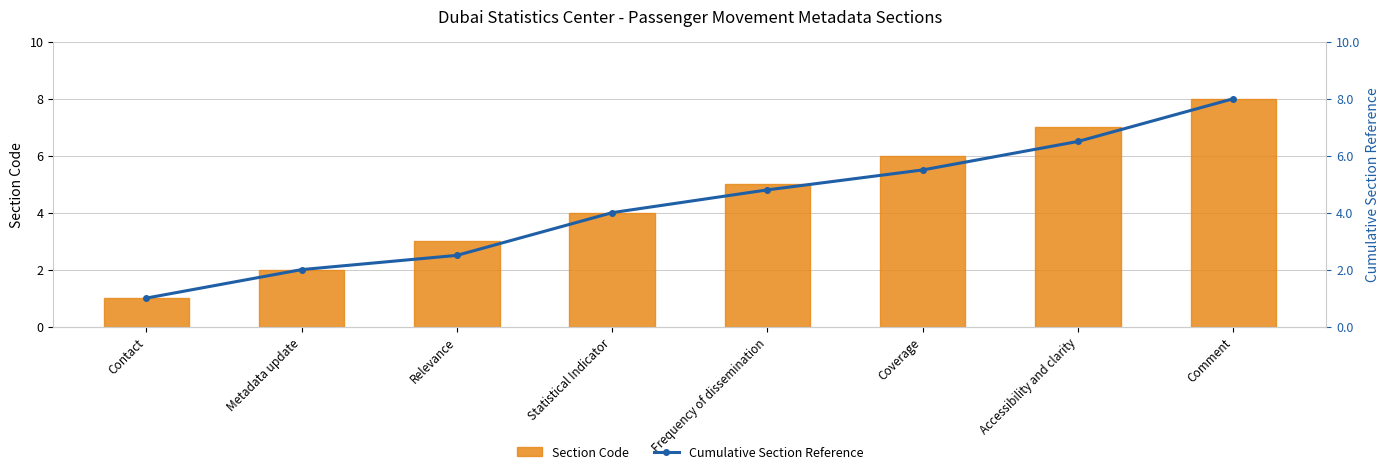

True or false: Section Code has a value of 4.5 at Relevance.

False